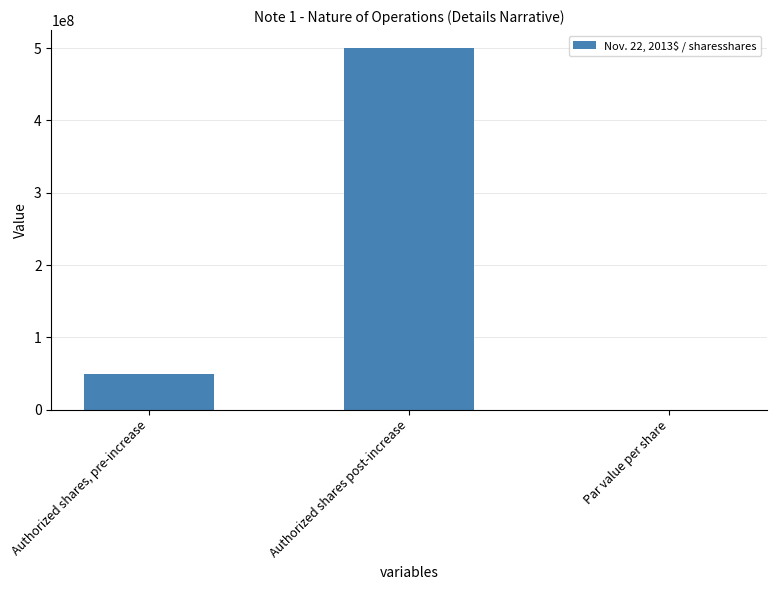

What is the greatest value displayed?

500000000.0